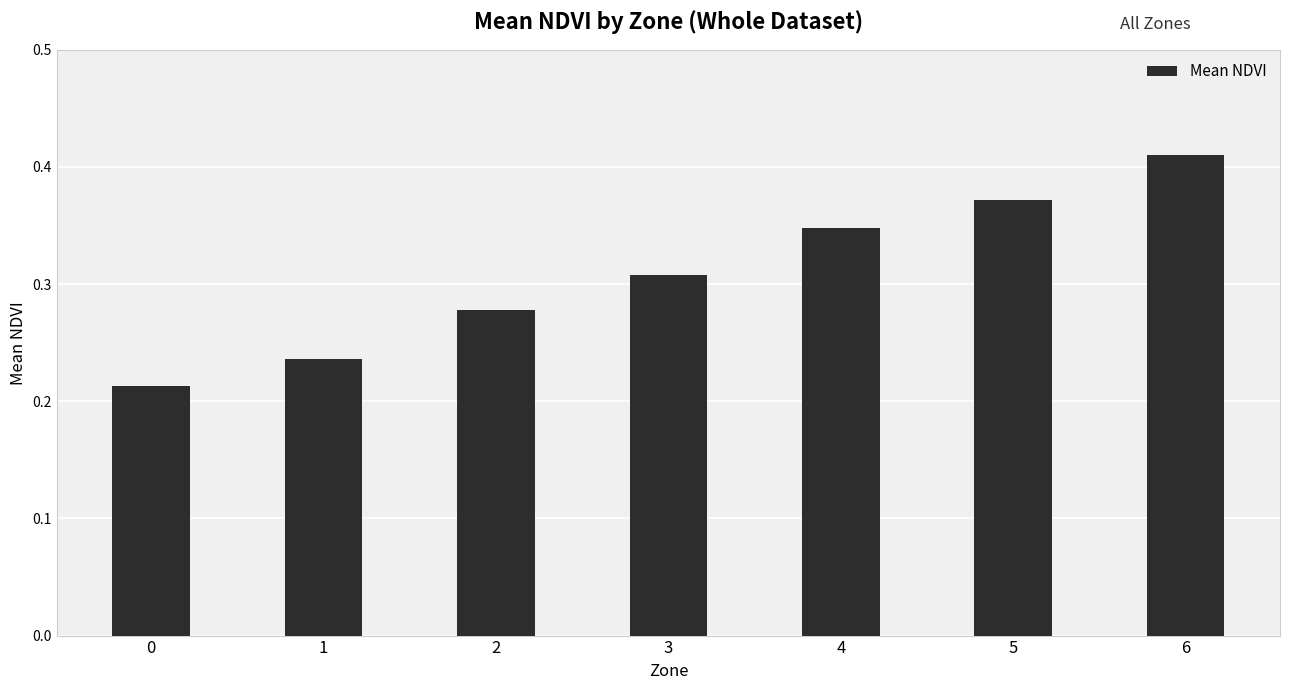

Count the values in the range 0 to 1.

7